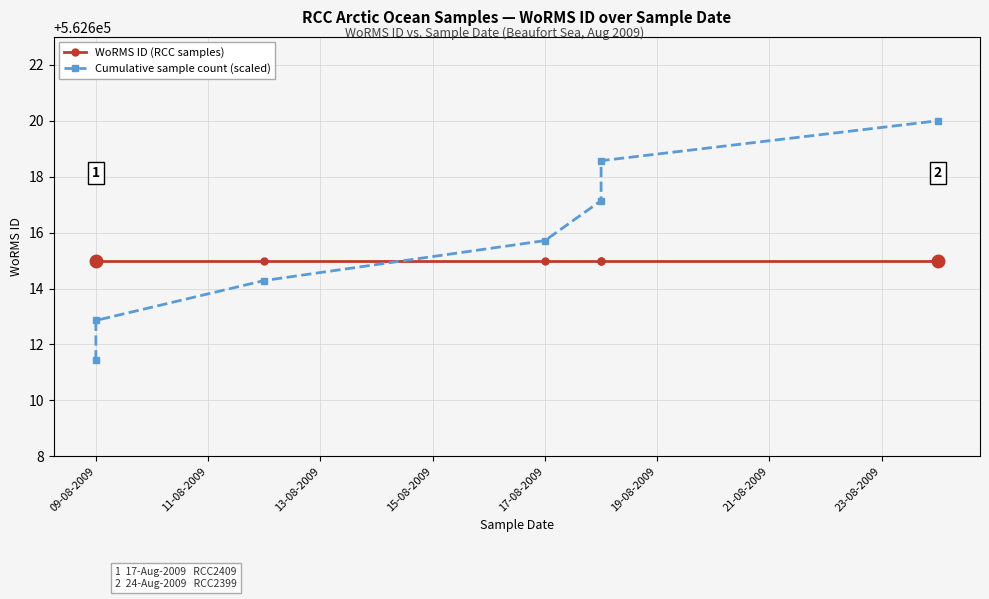

How many data points in Cumulative sample count (scaled) are above 562615?

4